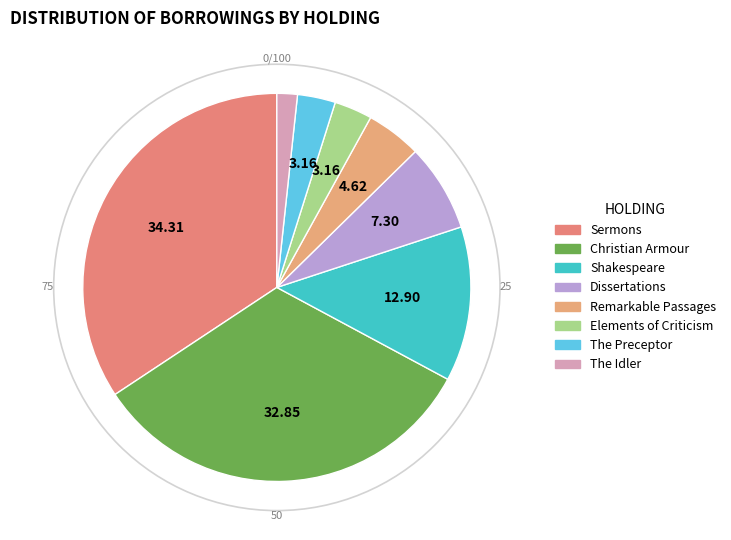

Count the number of slices in the pie.

8